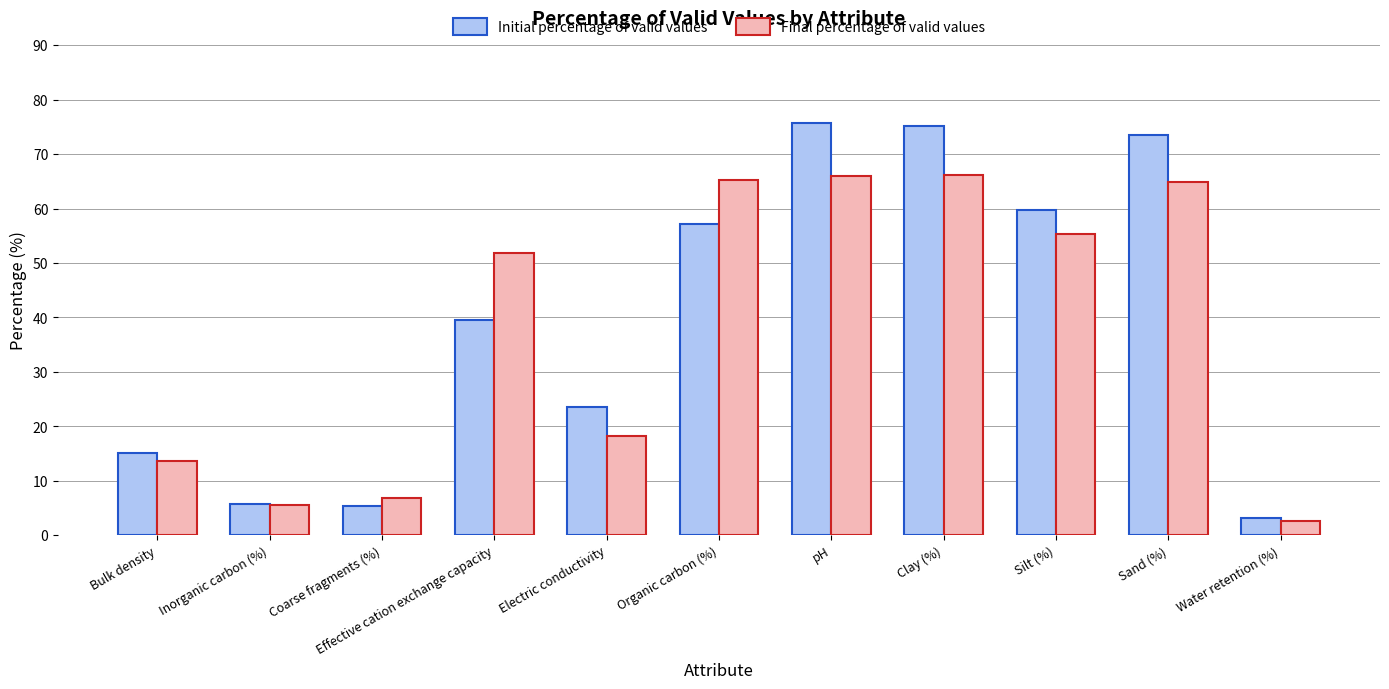

At Silt (%), list the series in order from smallest to largest.

Final percentage of valid values, Initial percentage of valid values